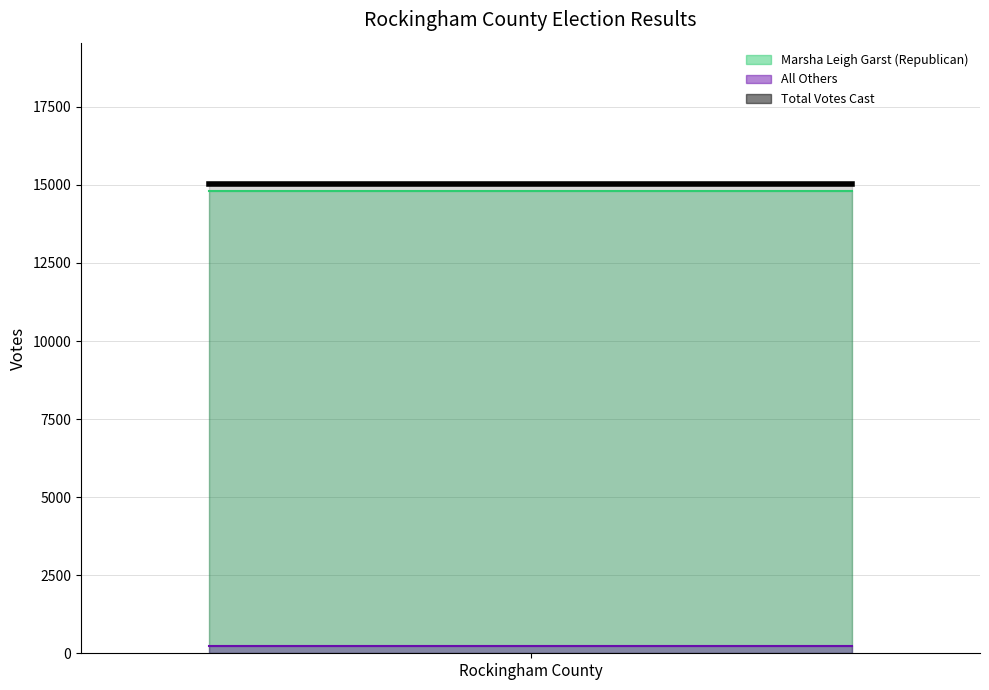

What is the sum of all Marsha Leigh Garst (Republican) values?

44412